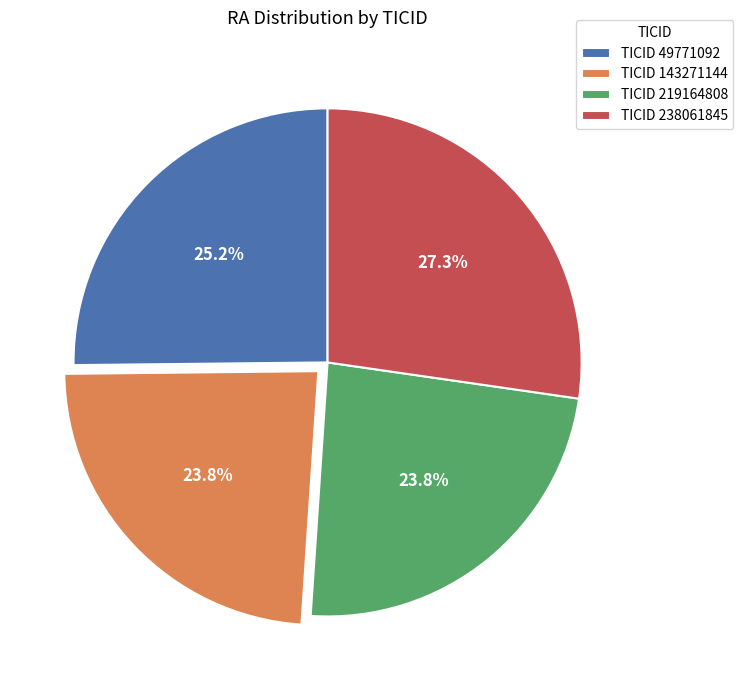

How many slices are in this pie chart?

4